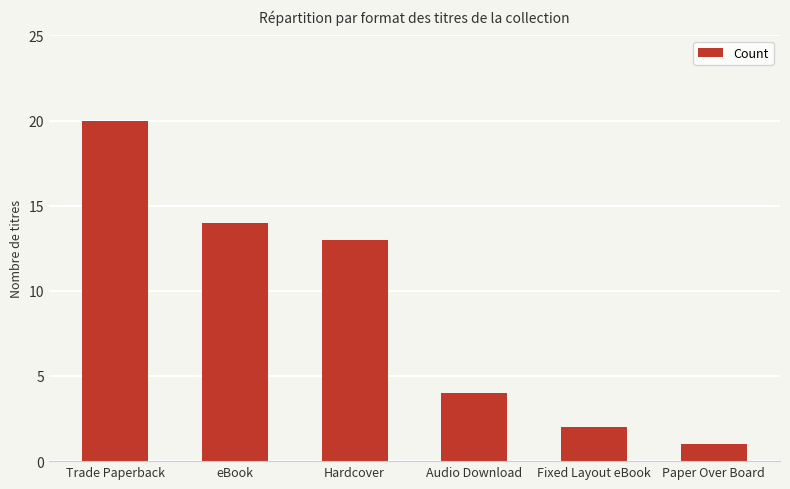

At which label does the data first exceed 13?

Trade Paperback